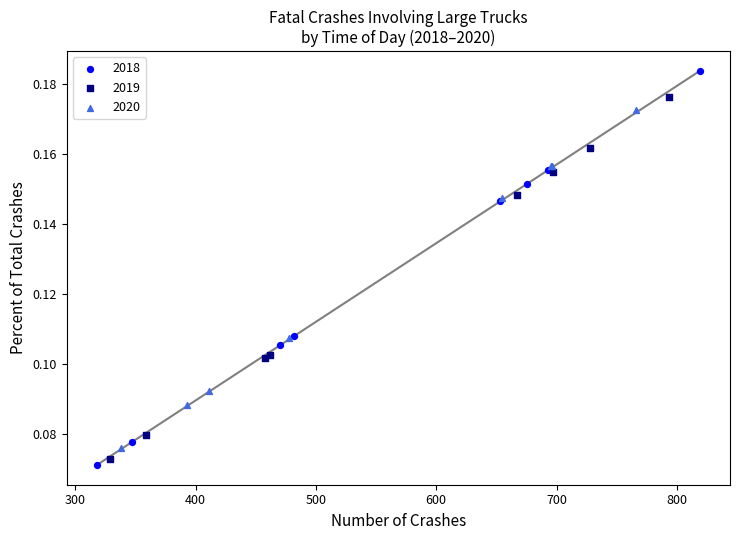

Which series has the largest Y range (max minus min)?

2018